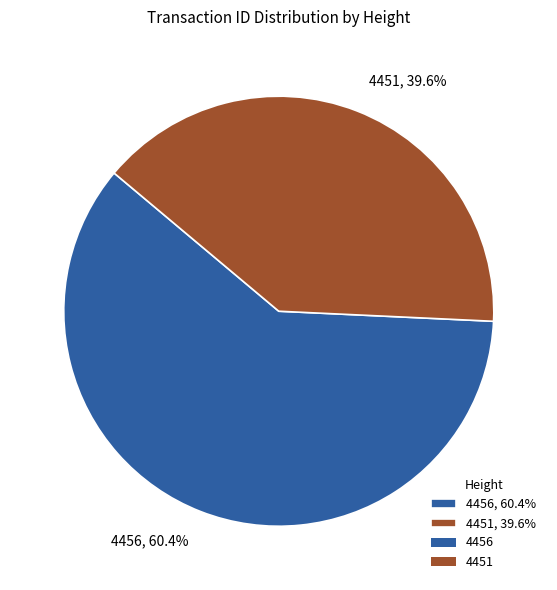

The 4456 slice represents 71% of the pie. True or false?

False